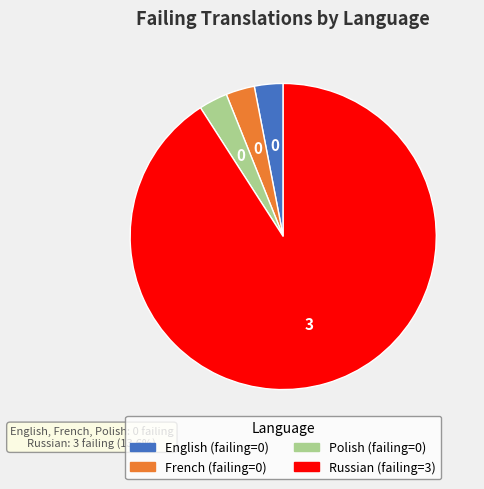

The Russian slice represents 83% of the pie. True or false?

False